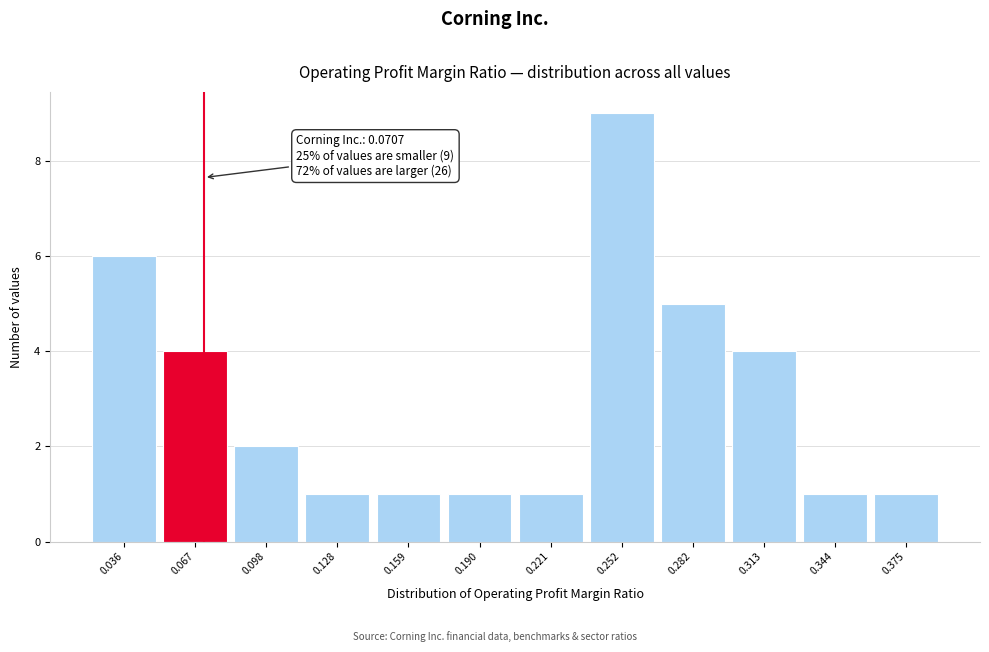

Which range on the x-axis has the tallest bar?

0.235 to 0.265